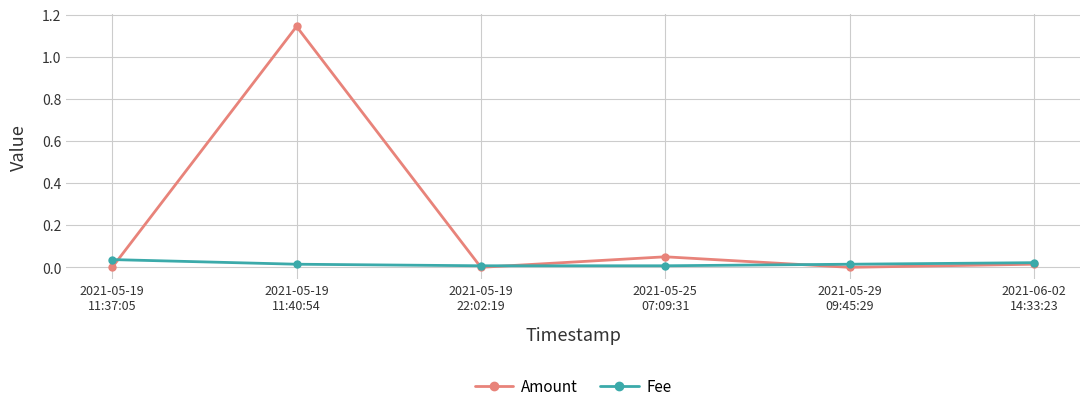

How many lines are shown in the chart?

2